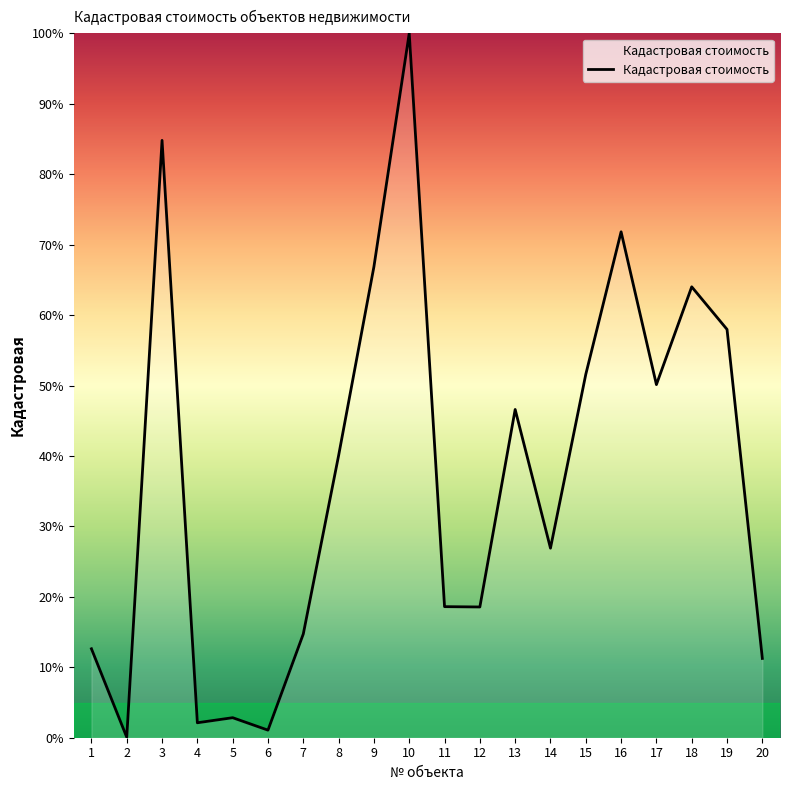

At which category does the chart reach its peak across all series?

10